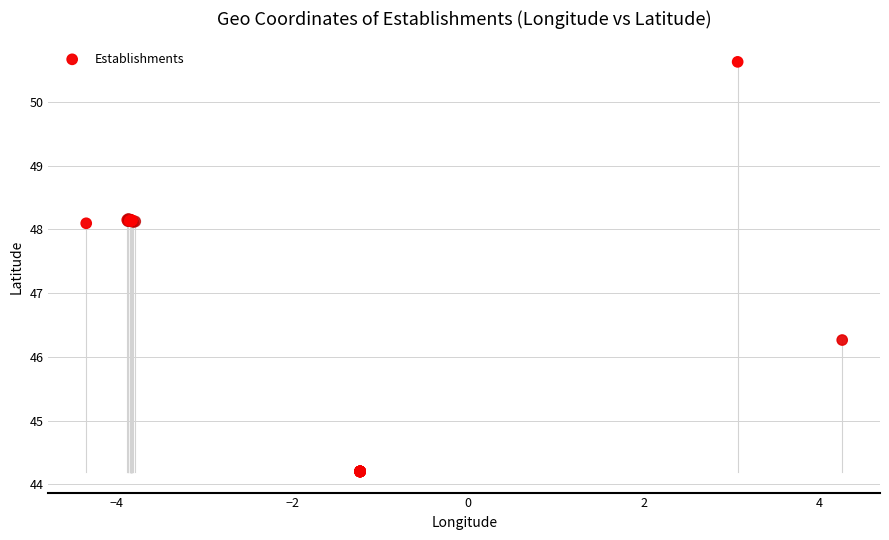

What Y value in the scatter plot is closest to 47?

46.3